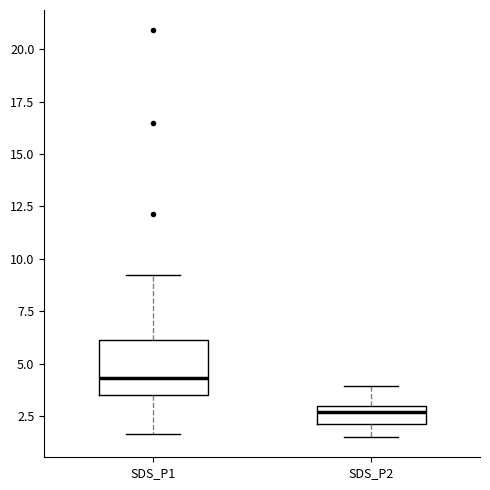

Where is the upper edge of the box for SDS_P1 on the y-axis? The values are not printed on the chart, so give them approximately, as read against the axis.

6.0